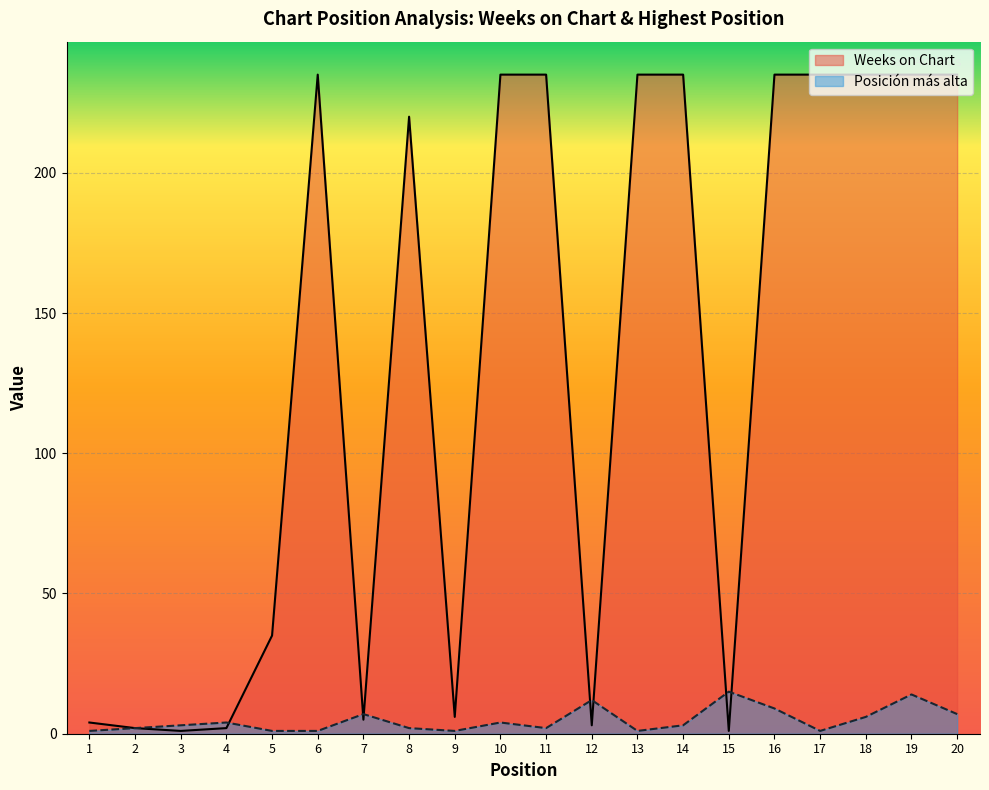

How many interior local valleys does the Weeks on Chart series have?

5